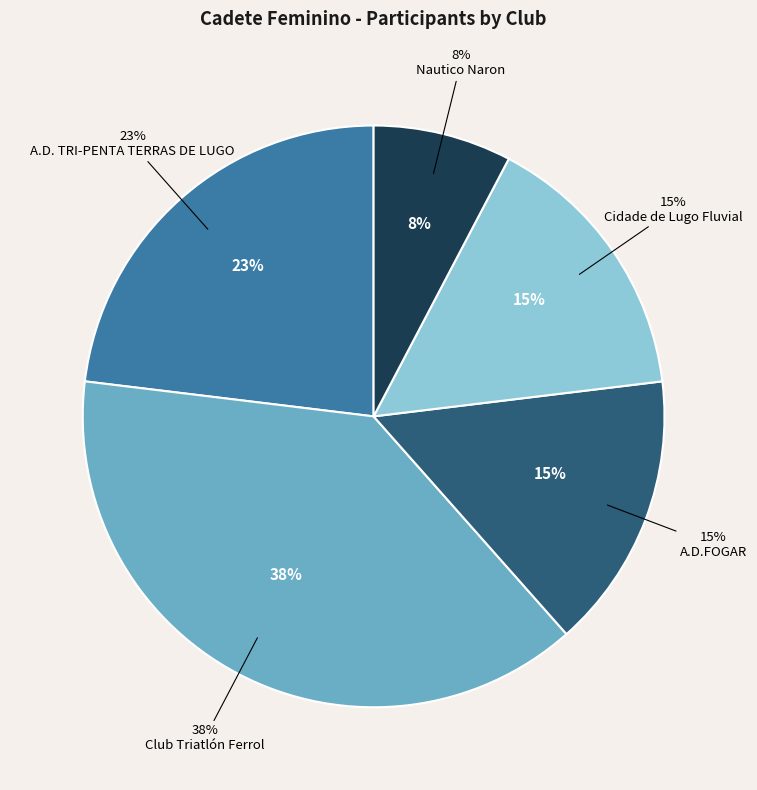

The Nautico Naron slice represents 1% of the pie. True or false?

False